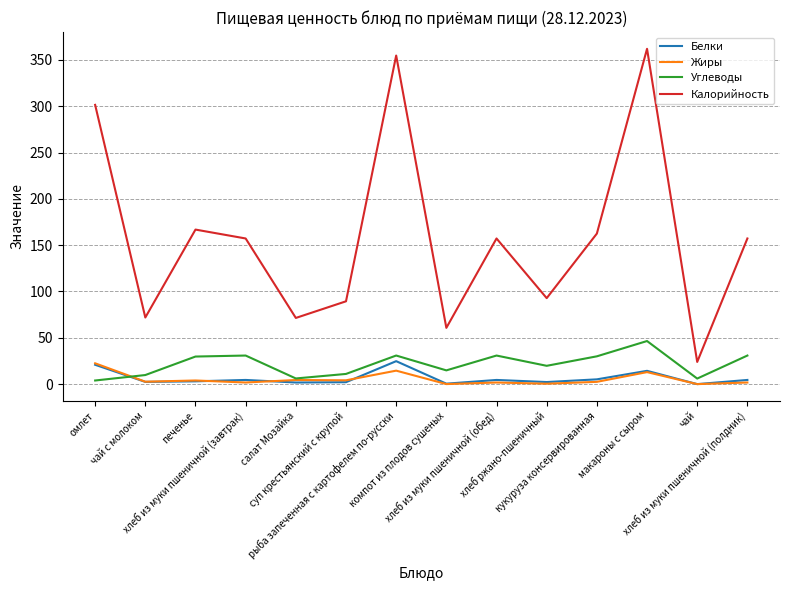

What value does the Жиры series have at омлет?

22.5